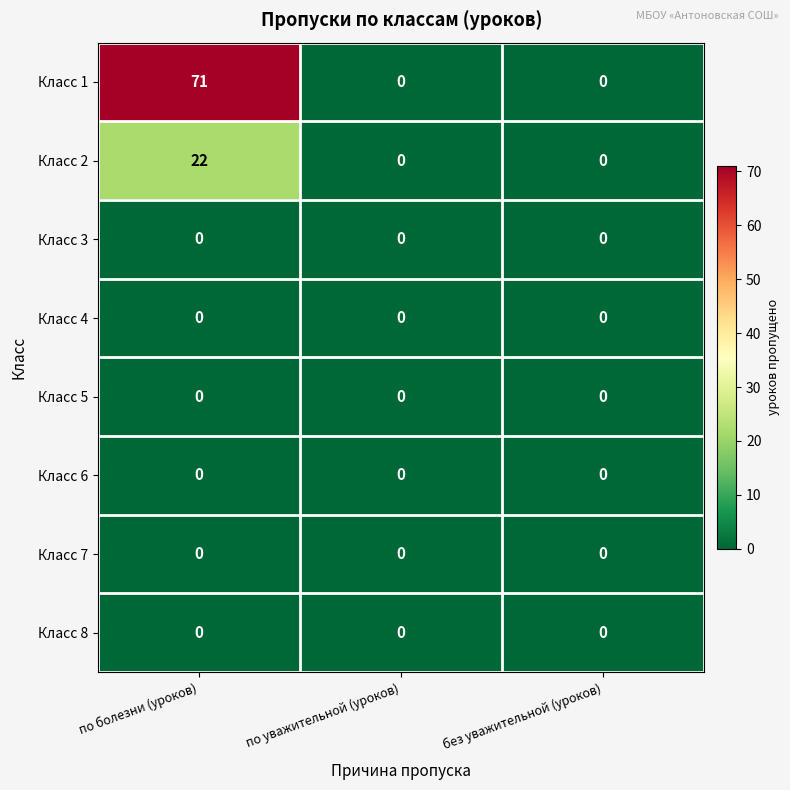

What is the highest value of the Класс 1 series?

71